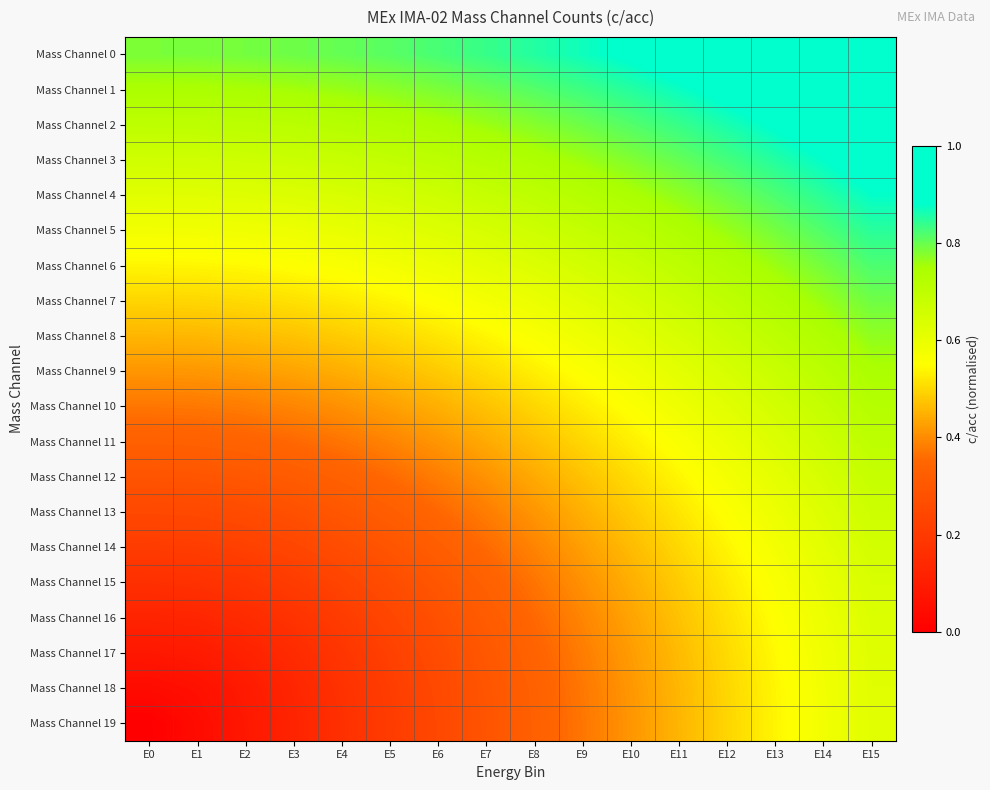

At which category is the sum across all series the highest?

E15